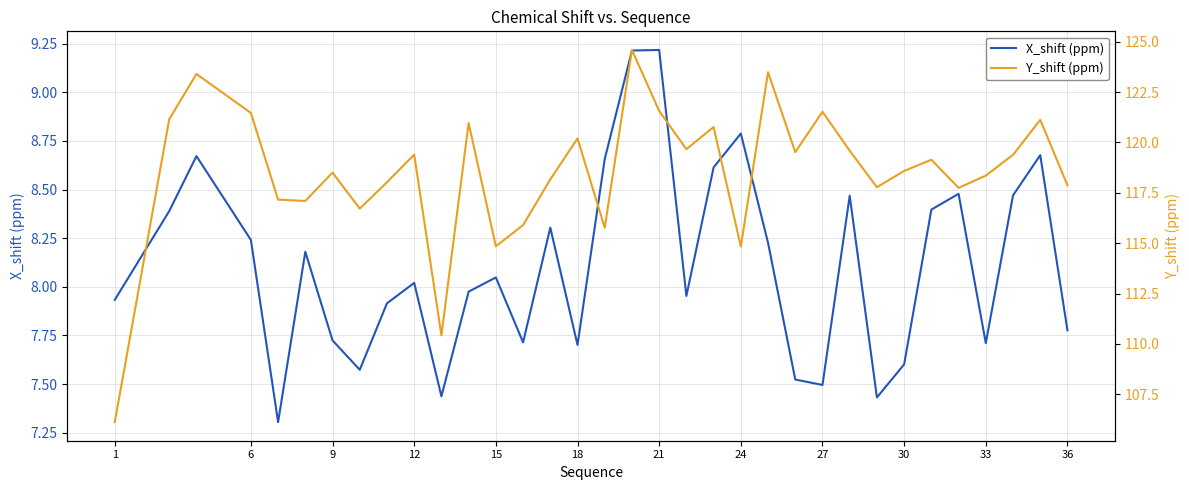

Does the chart have visible grid lines?

Yes